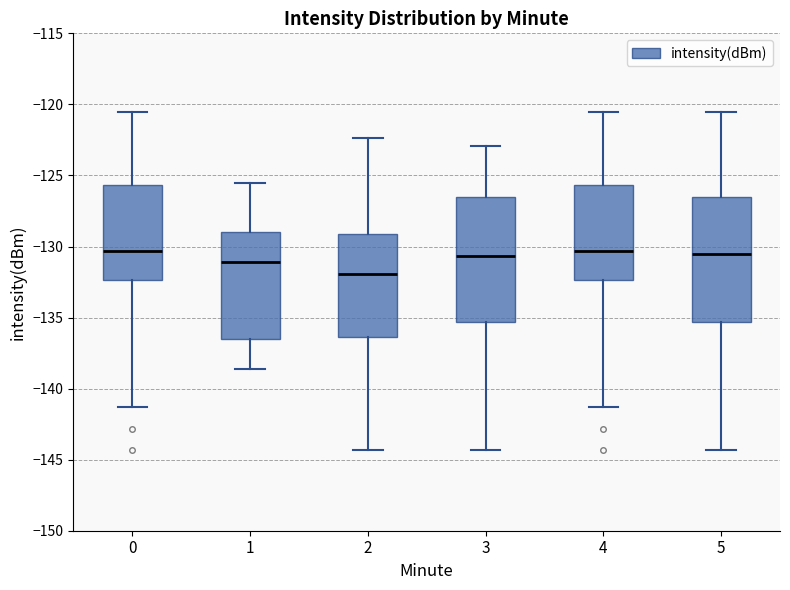

Reading left to right, transcribe this box plot: for each box, give where its median line is, the range the box spans, and where its two whiskers end, as read against the y-axis. The values are not printed on the chart, so give them approximately, as read against the axis.

0: median -130.5, box -132.5 to -125.5, whiskers -141.5 to -120.5
1: median -131.0, box -136.5 to -129.0, whiskers -138.5 to -125.5
2: median -132.0, box -136.5 to -129.0, whiskers -144.5 to -122.5
3: median -130.5, box -135.5 to -126.5, whiskers -144.5 to -123.0
4: median -130.5, box -132.5 to -125.5, whiskers -141.5 to -120.5
5: median -130.5, box -135.5 to -126.5, whiskers -144.5 to -120.5